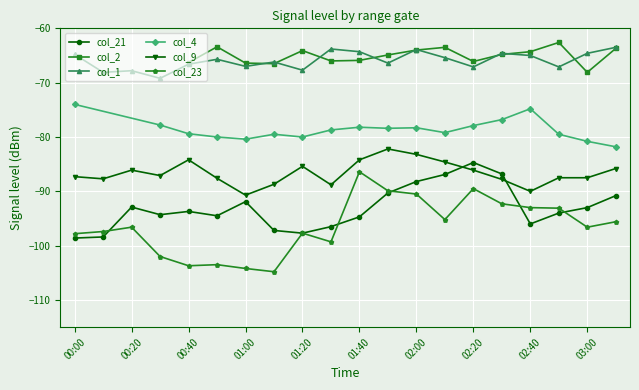

What is the greatest value displayed?

-63.5